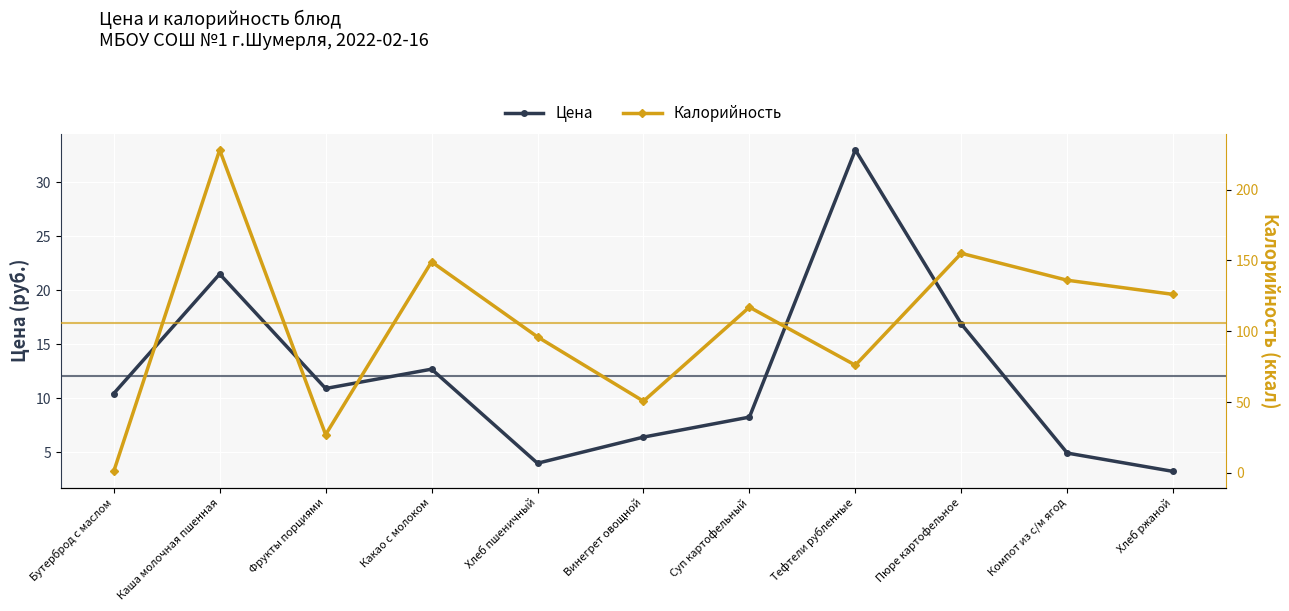

List the series in order of their peak value, lowest first.

Цена, Калорийность